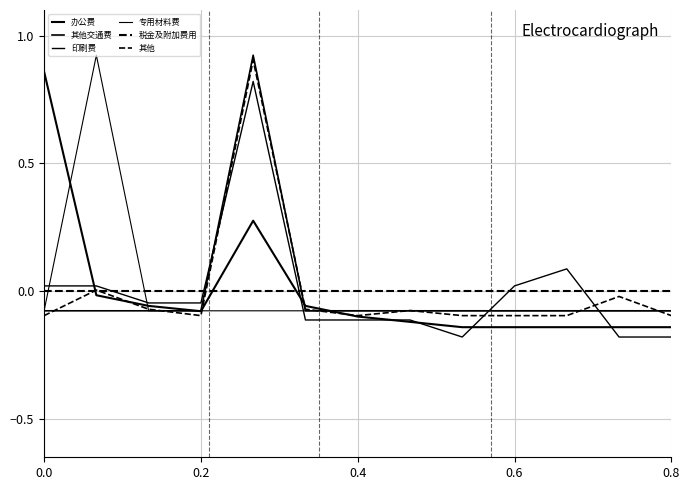

How many lines are shown in the chart?

6